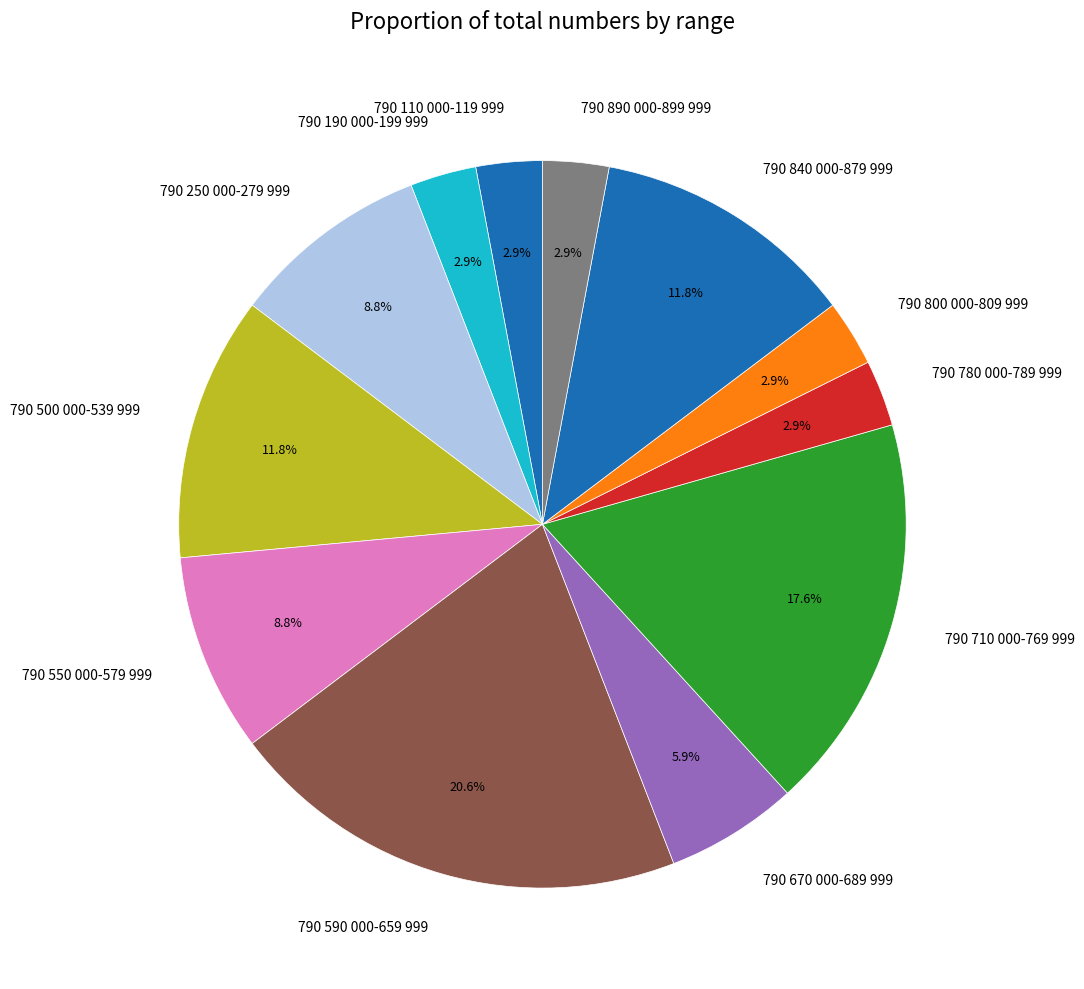

What is the largest slice in the pie chart?

790 590 000-659 999